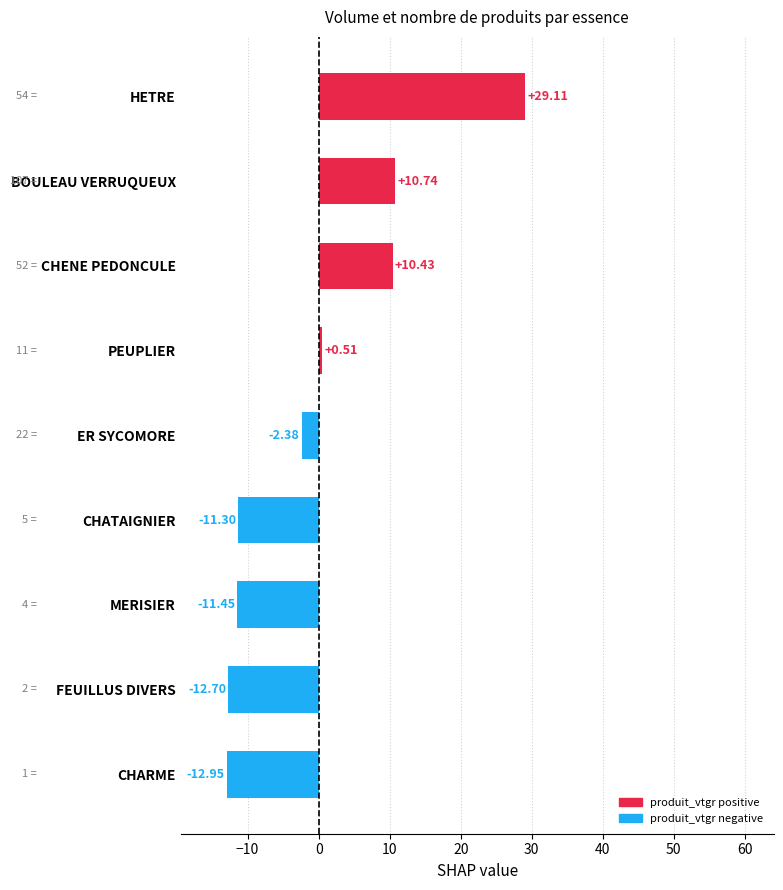

Which label corresponds to the largest value in the chart?

HETRE